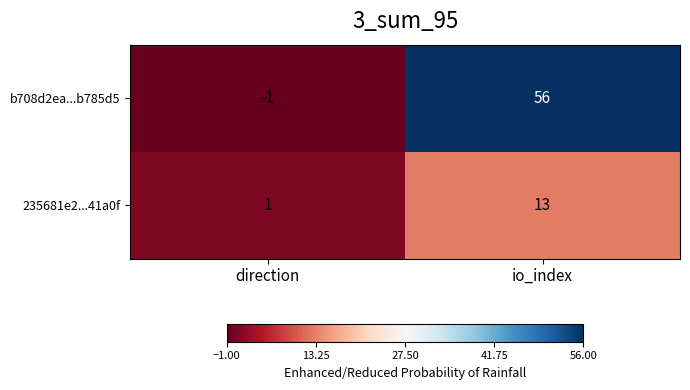

Which series has the largest total across all categories?

b708d2ea...b785d5